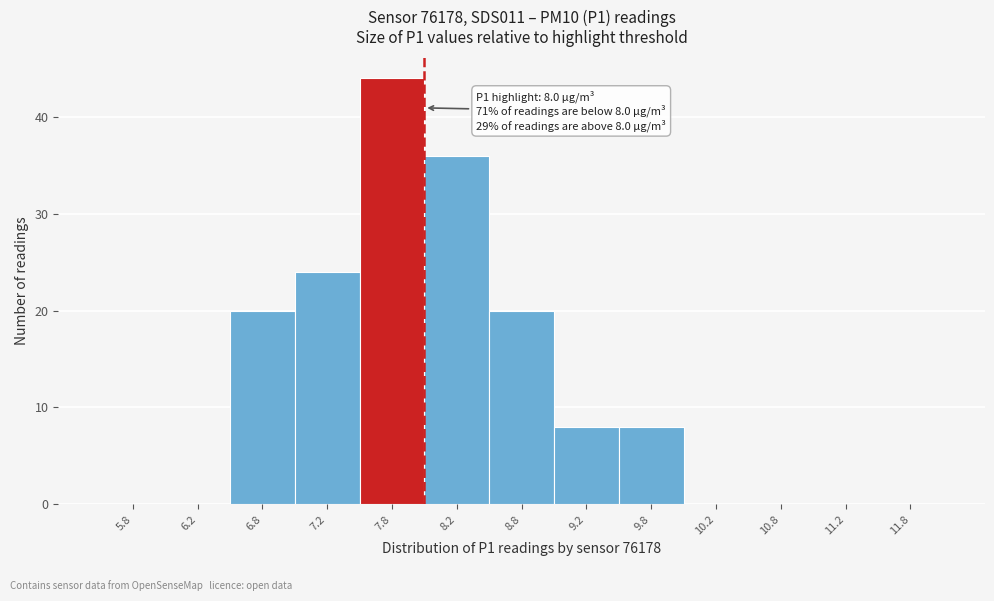

Over which range of the x-axis is the bar tallest?

7.5 to 8.0